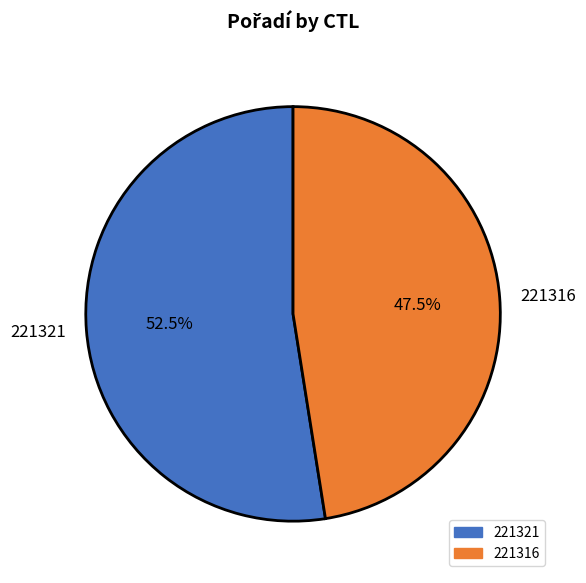

The 221316 slice represents 33% of the pie. True or false?

False